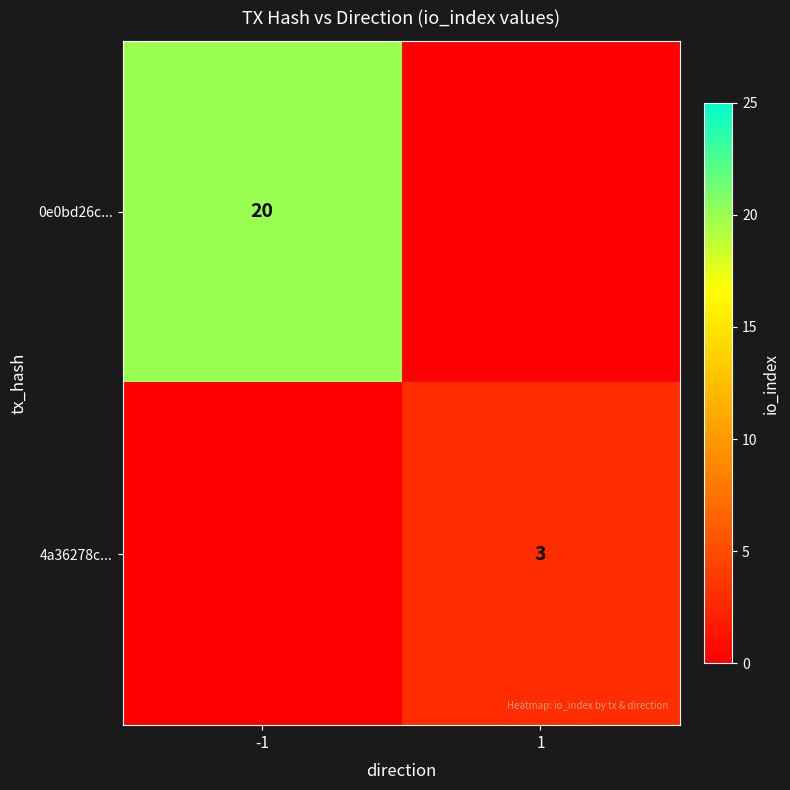

At how many categories does at least one series exceed 17?

1